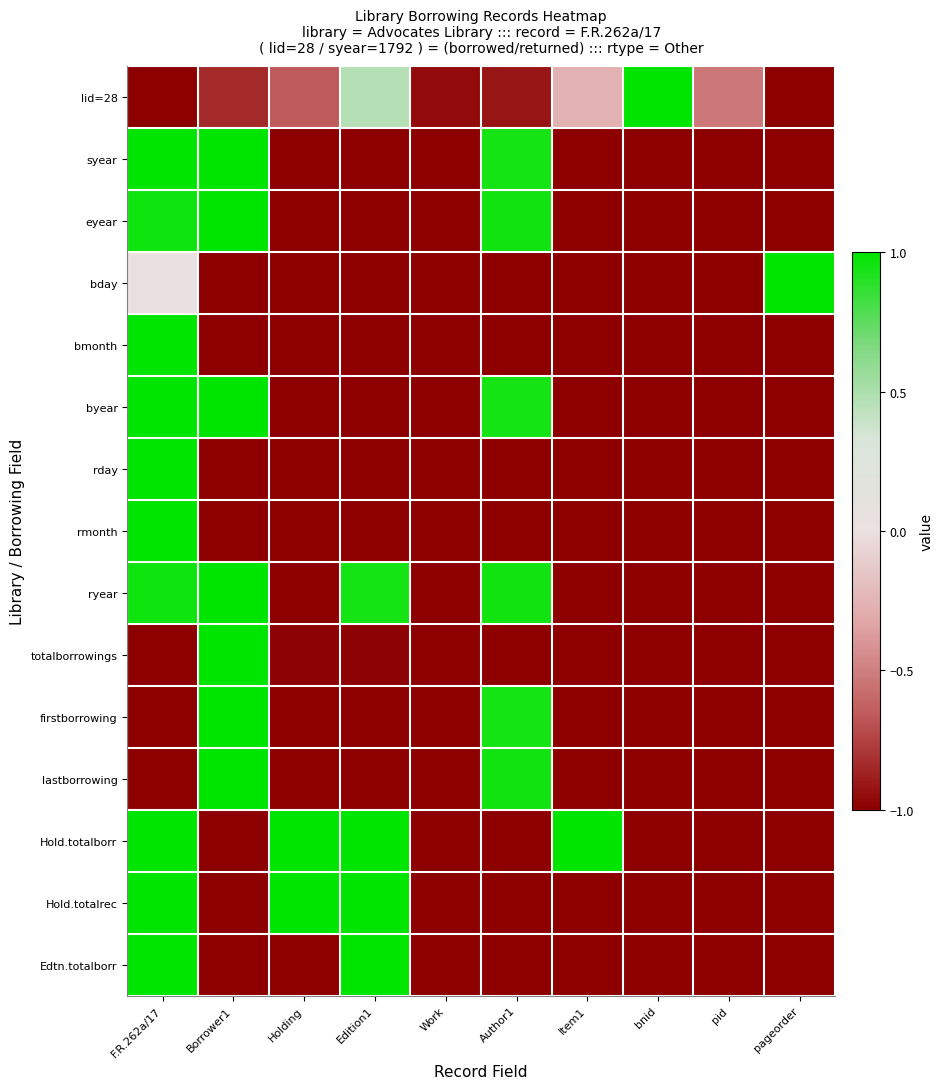

At which category is the sum across all series the highest?

F.R.262a/17